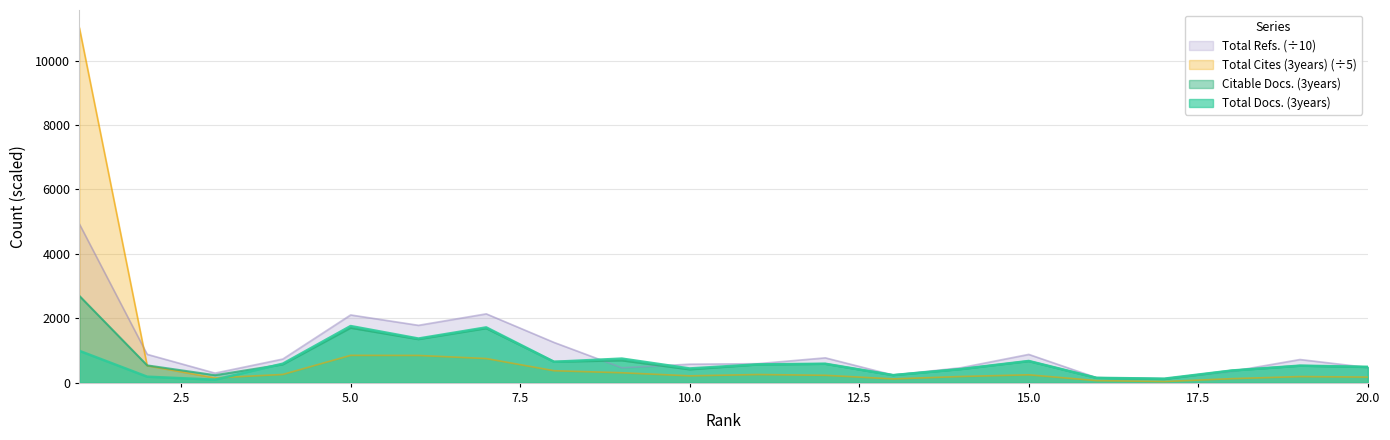

How many interior local valleys does the Citable Docs. (3years) series have?

6